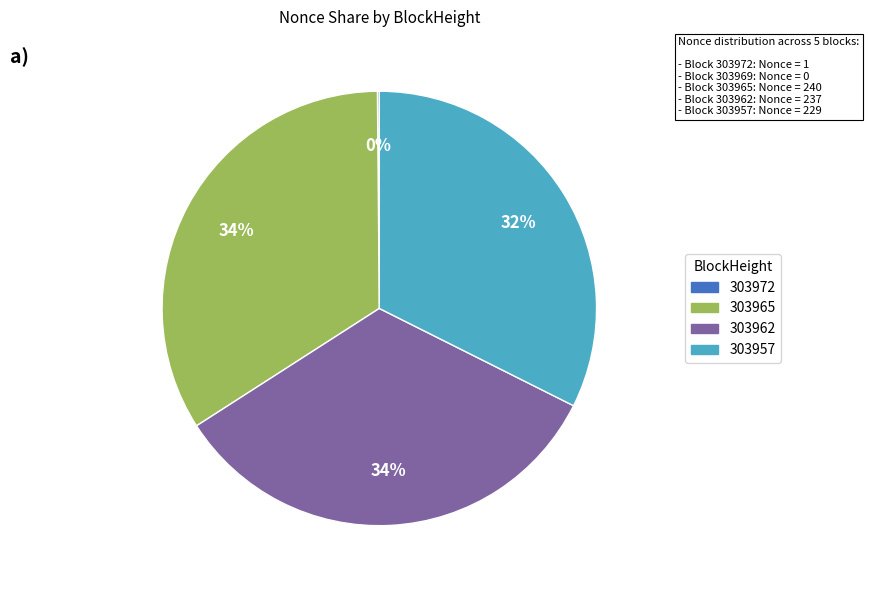

To the nearest percent, what is the average slice percentage?

25%